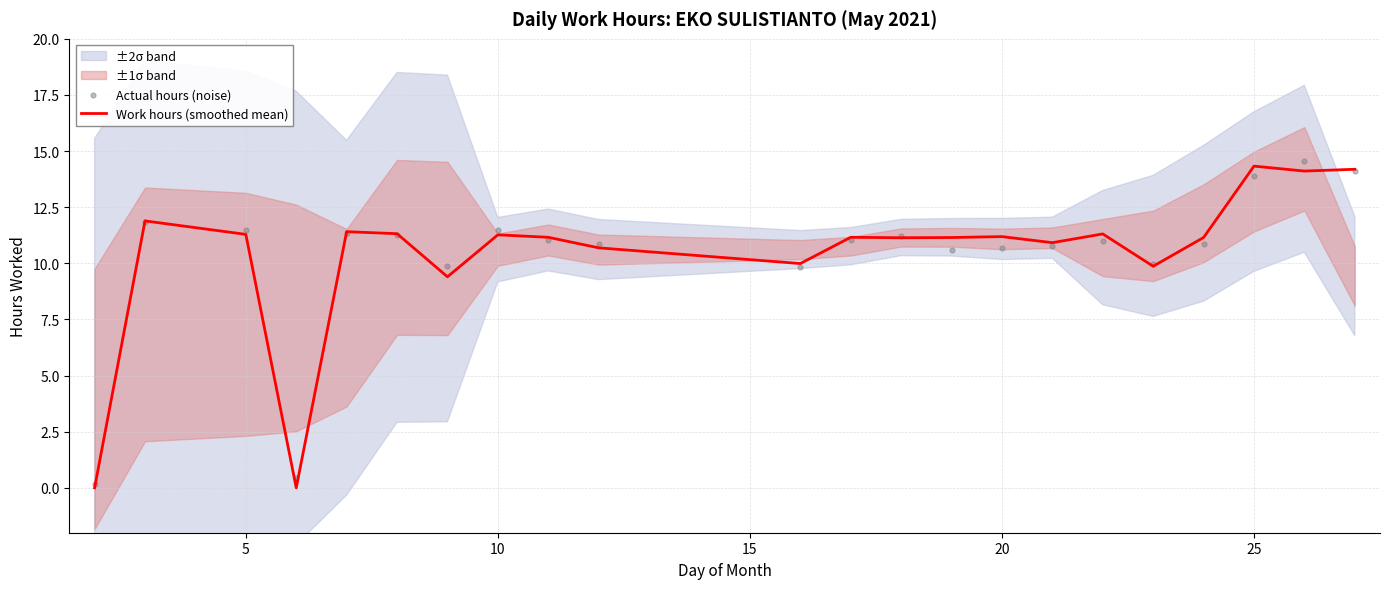

Which series has the largest total across all categories?

Work hours (smoothed mean)